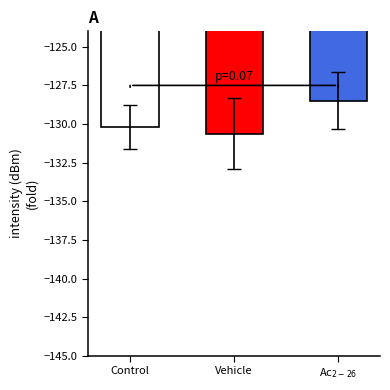

What is the label of the 1st bar from the left?

Control